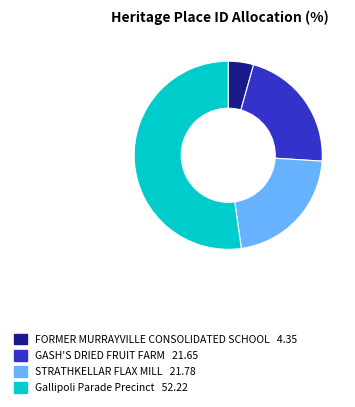

Is there any slice that represents more than half of the pie?

Yes